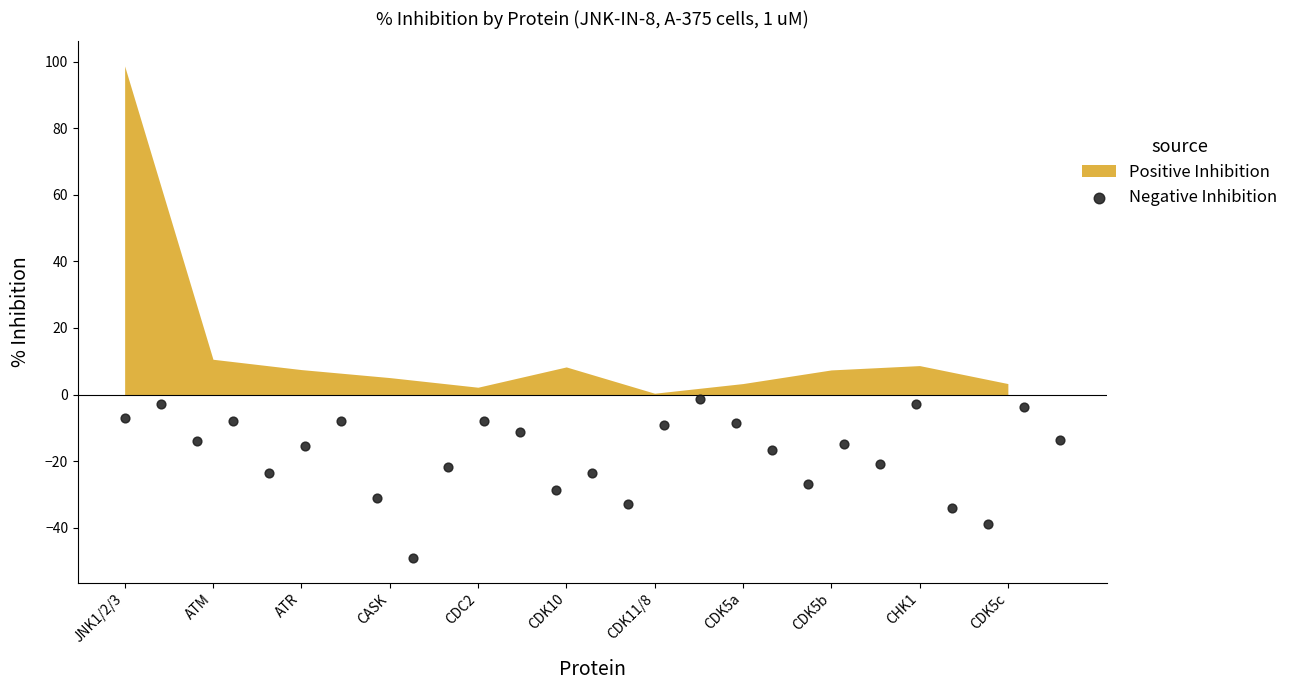

What is the range of X values (max minus min)?

10.6